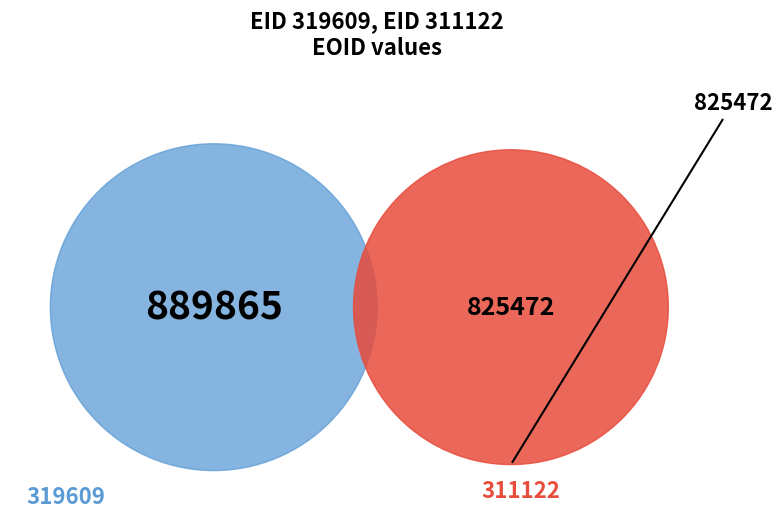

Rank the categories by value from highest to lowest.

319609, 311122